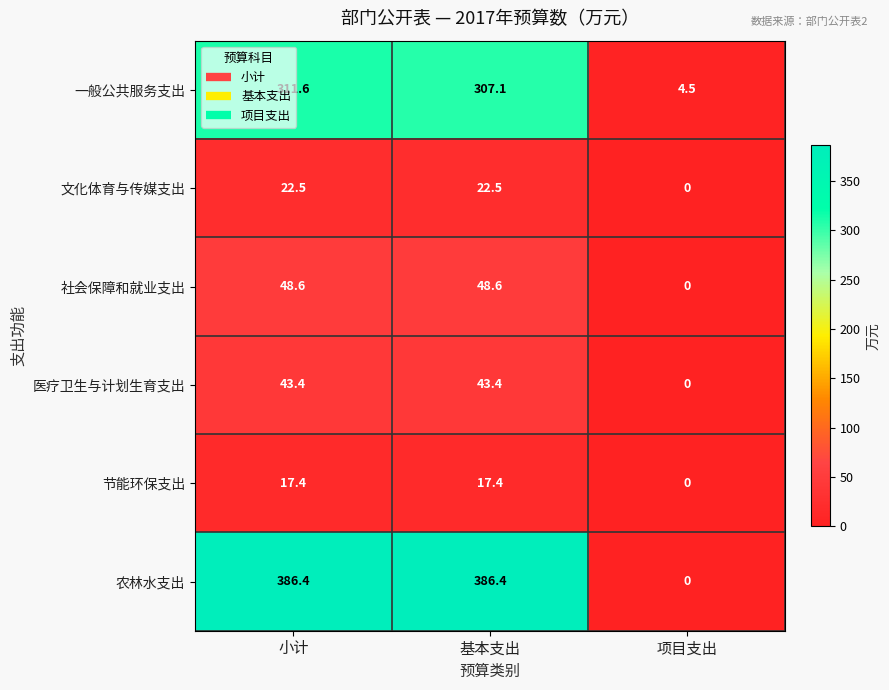

Where does the 农林水支出 series first go above 386?

小计